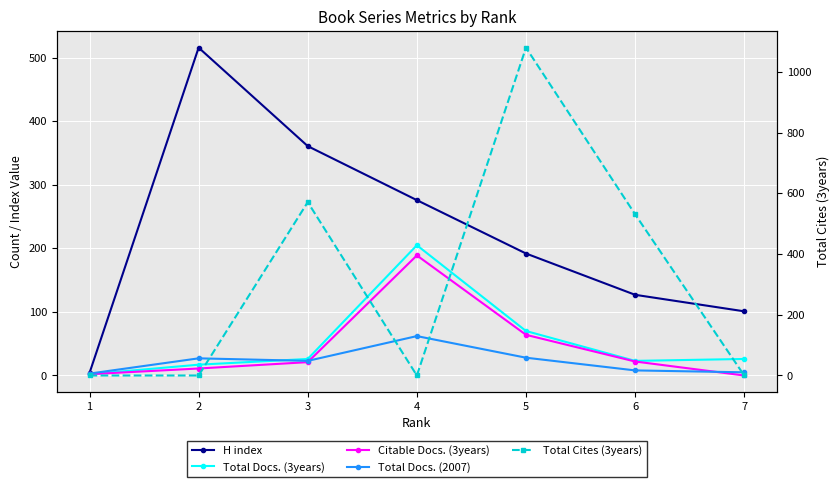

The Total Docs. (2007) series shows 35 at 3. True or false?

False